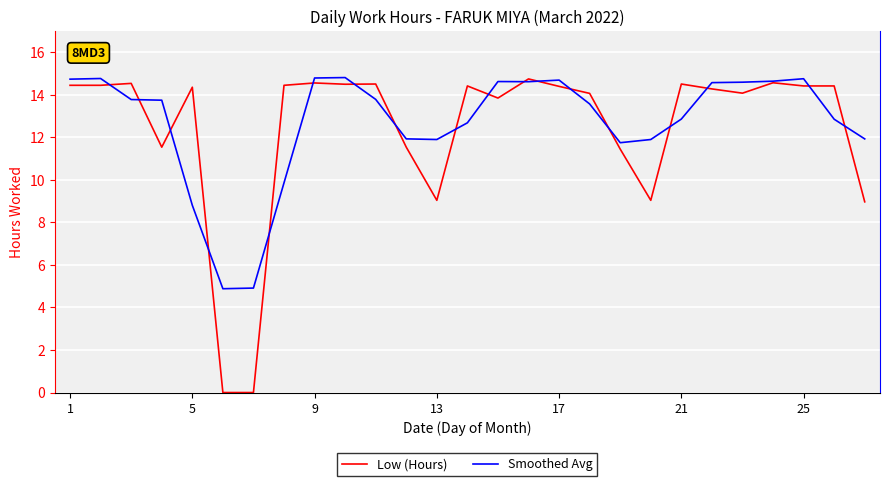

What is the maximum value shown in the chart?

14.8